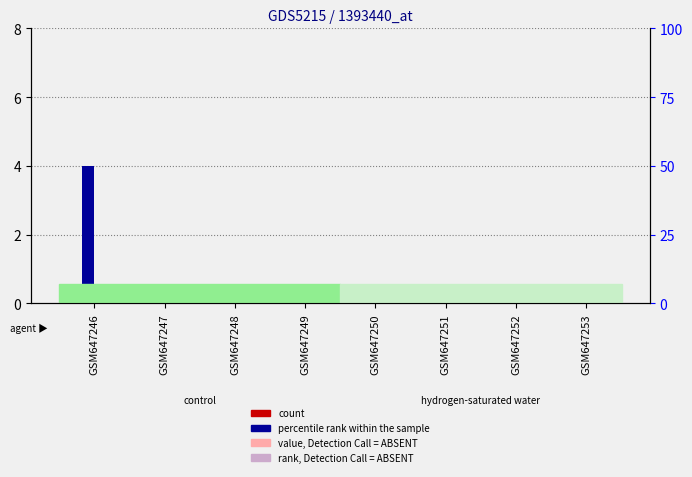

At which category is the sum across all series the highest?

GSM647246